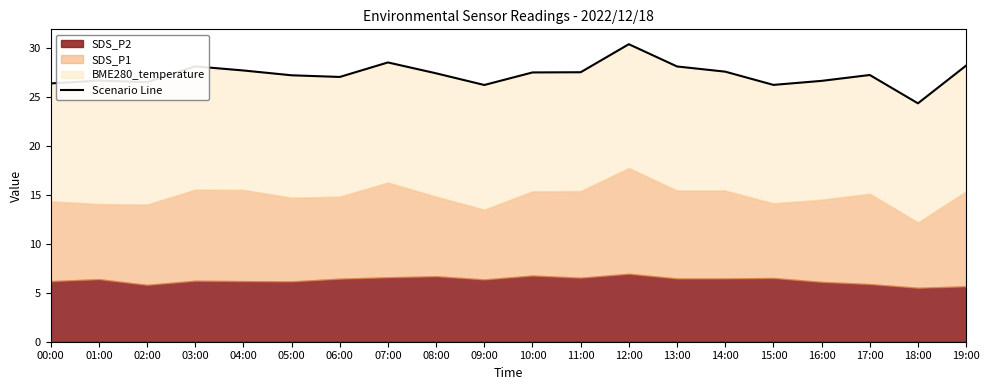

What is the ratio of the value at 09:00 to the value at 13:00?

0.9